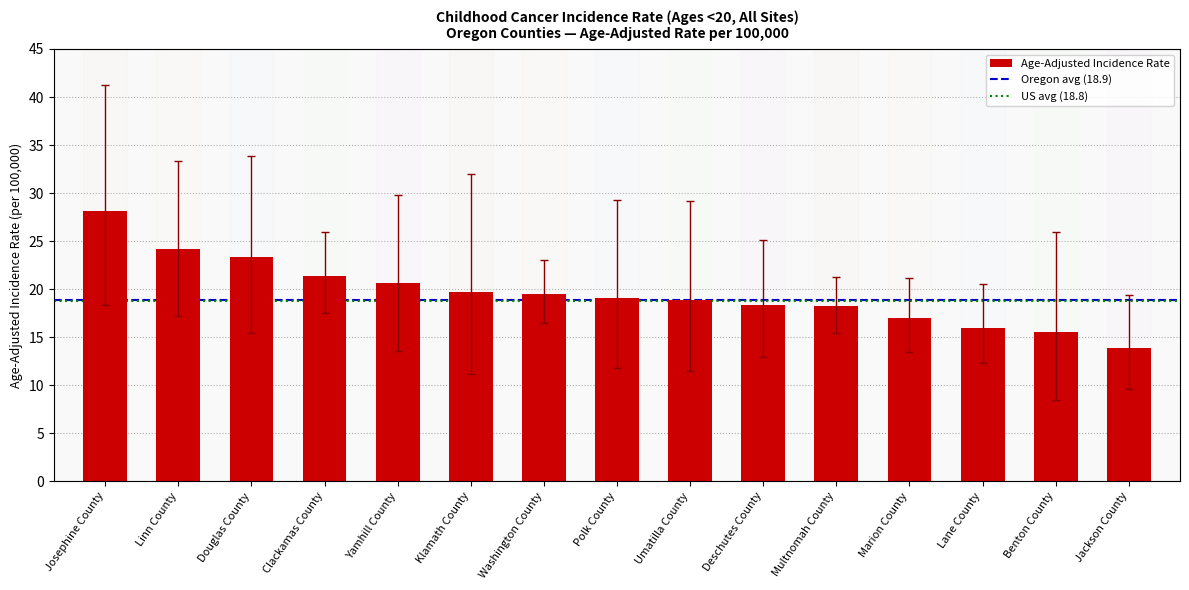

List the labels in order of value, smallest first.

Jackson County, Benton County, Lane County, Marion County, Multnomah County, Deschutes County, Umatilla County, Polk County, Washington County, Klamath County, Yamhill County, Clackamas County, Douglas County, Linn County, Josephine County